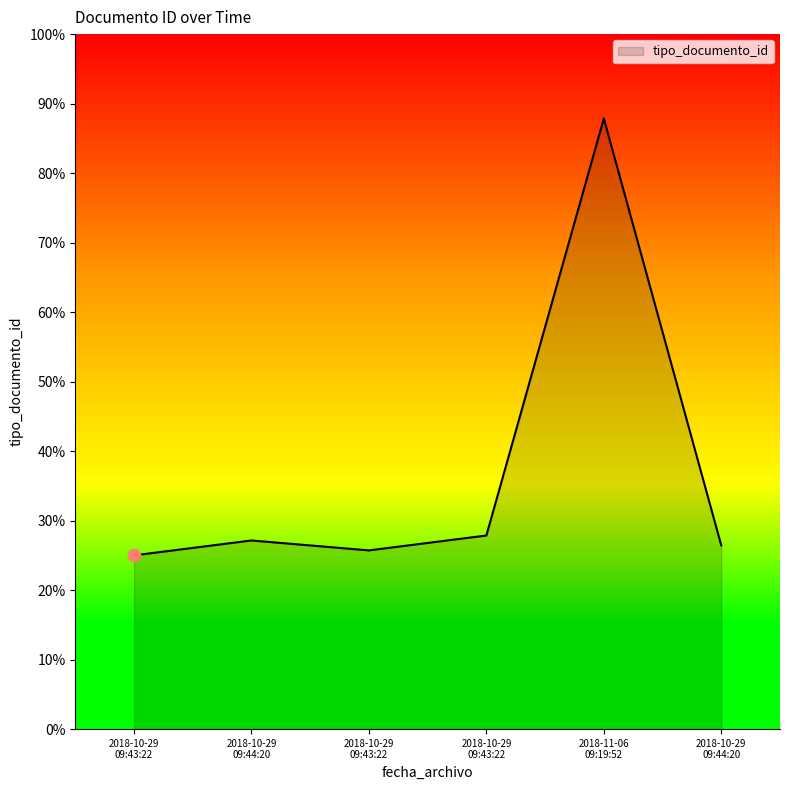

Does the chart have visible grid lines?

No